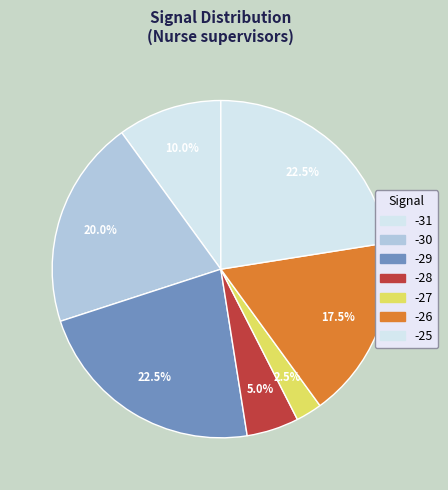

Do -29 and -31 together represent more than half of the pie?

No